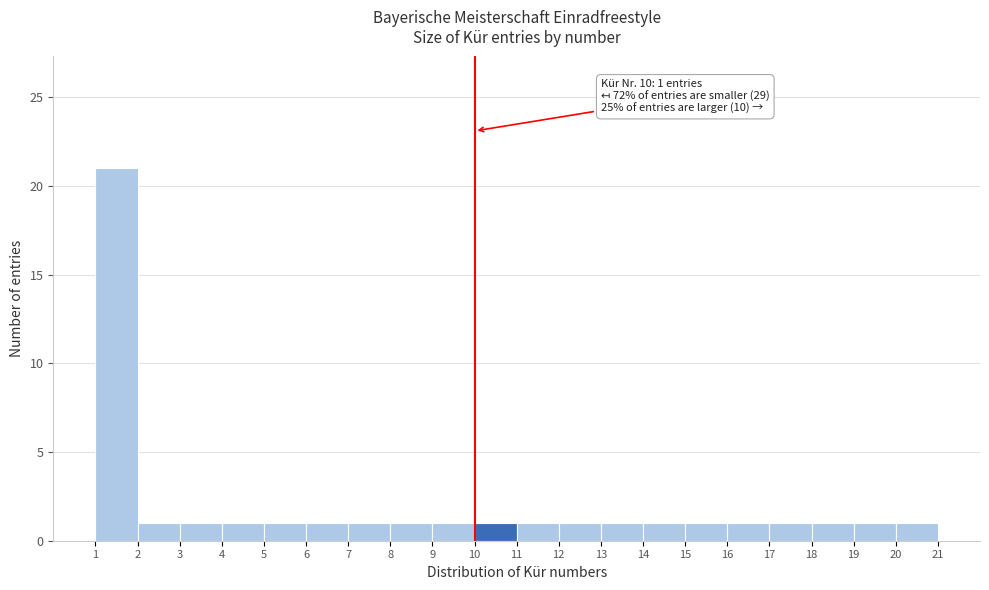

Which range on the x-axis has the tallest bar?

1 to 2